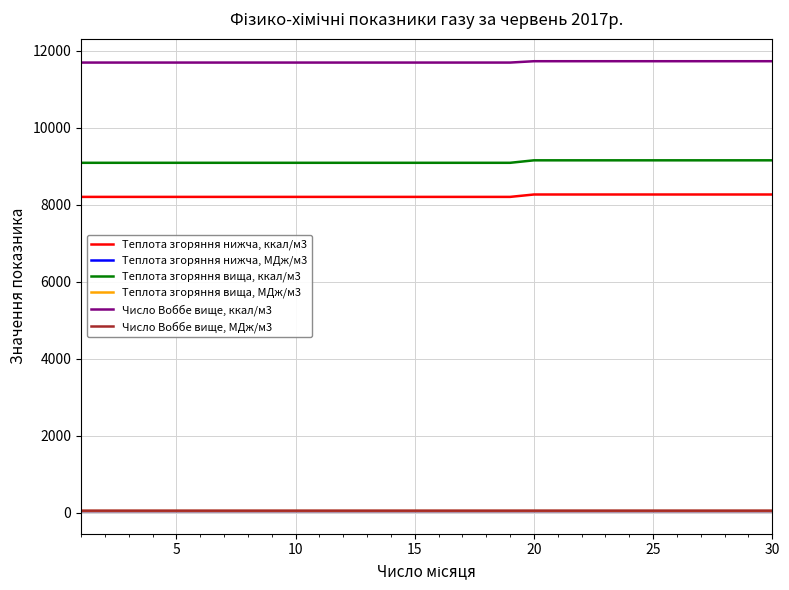

What is the lowest value of the Теплота згоряння нижча, ккал/м3 series?

8206.7